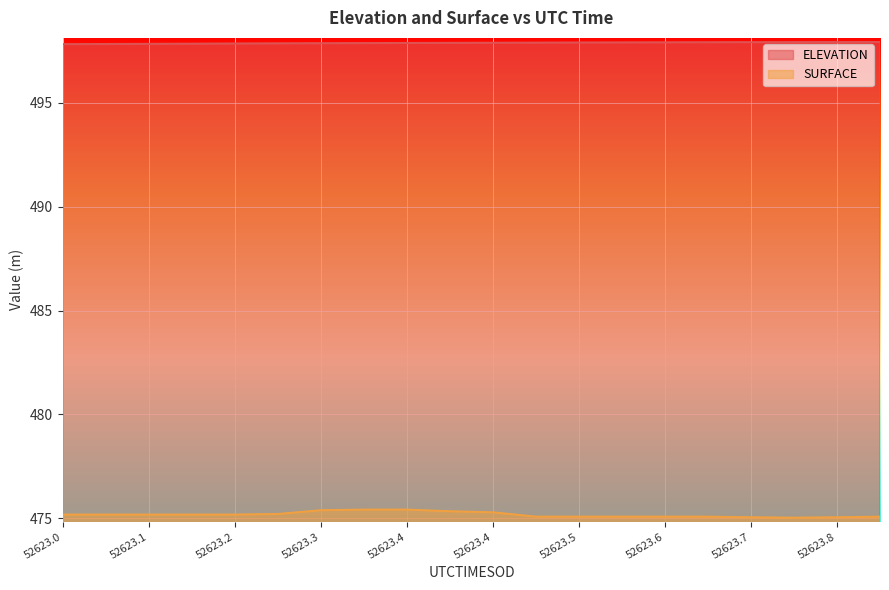

List the series in order of their overall mean, highest first.

ELEVATION, SURFACE